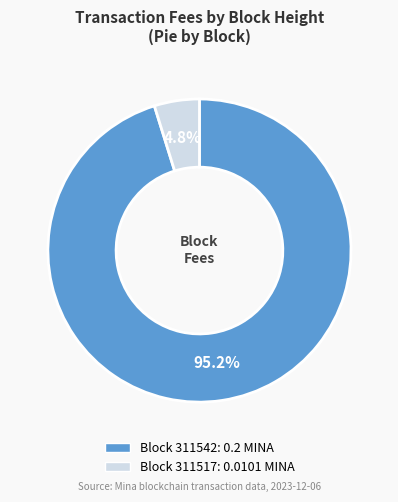

To the nearest percent, what is the difference between the largest and smallest slice percentages?

90%